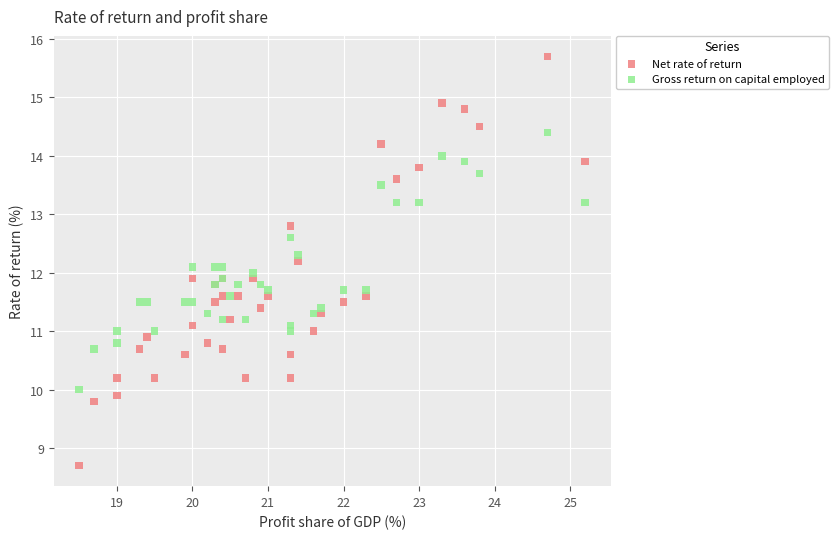

Which series reaches the maximum Y coordinate?

Net rate of return